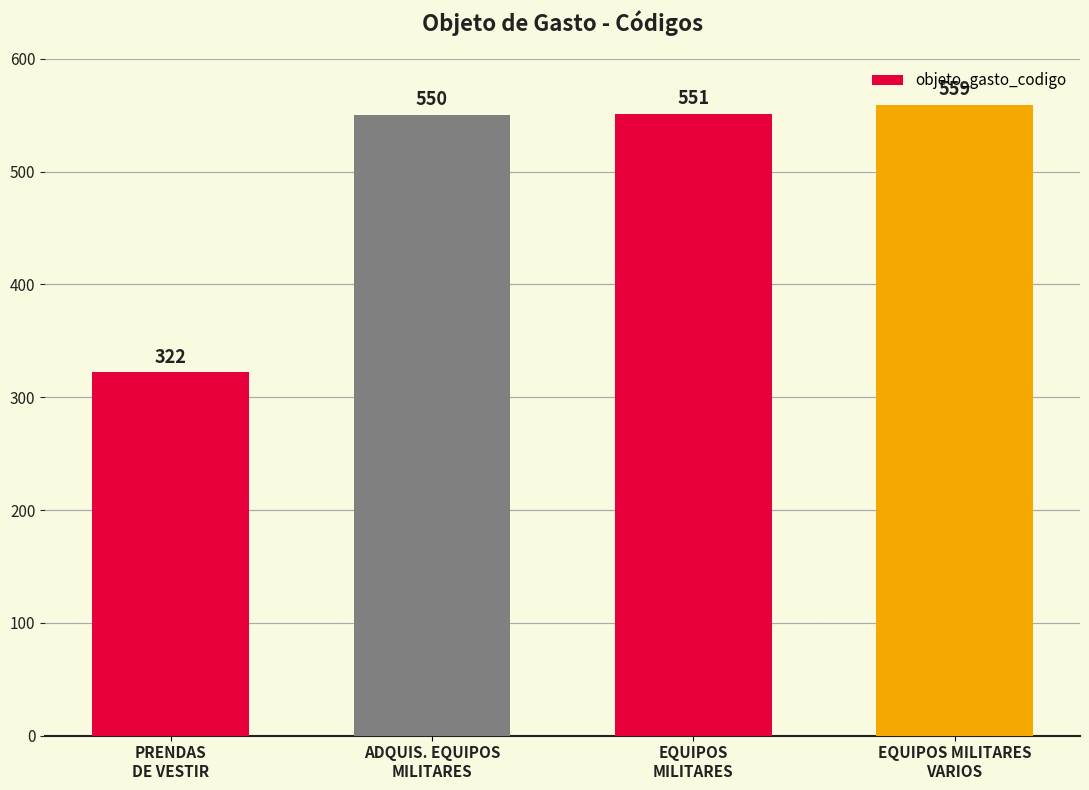

What is the minimum value shown in the chart?

322